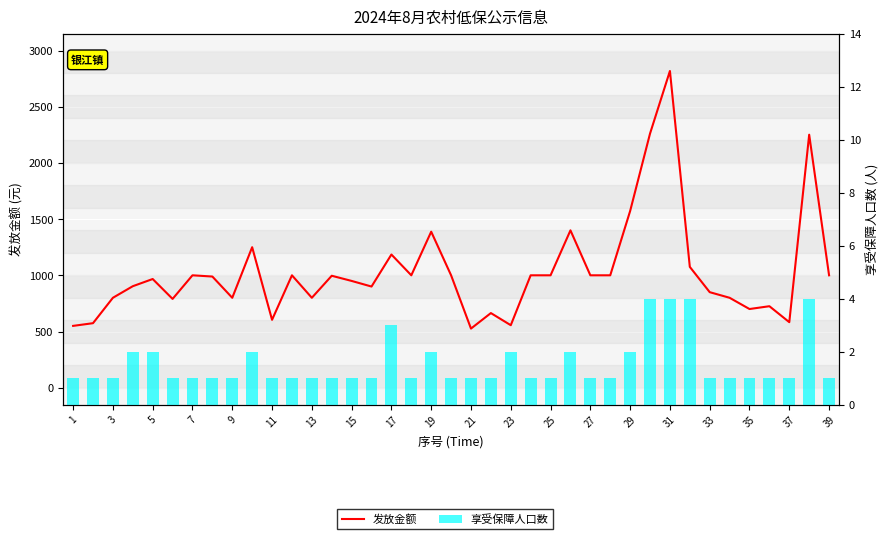

At 31, list the series in order from largest to smallest.

发放金额, 享受保障人口数